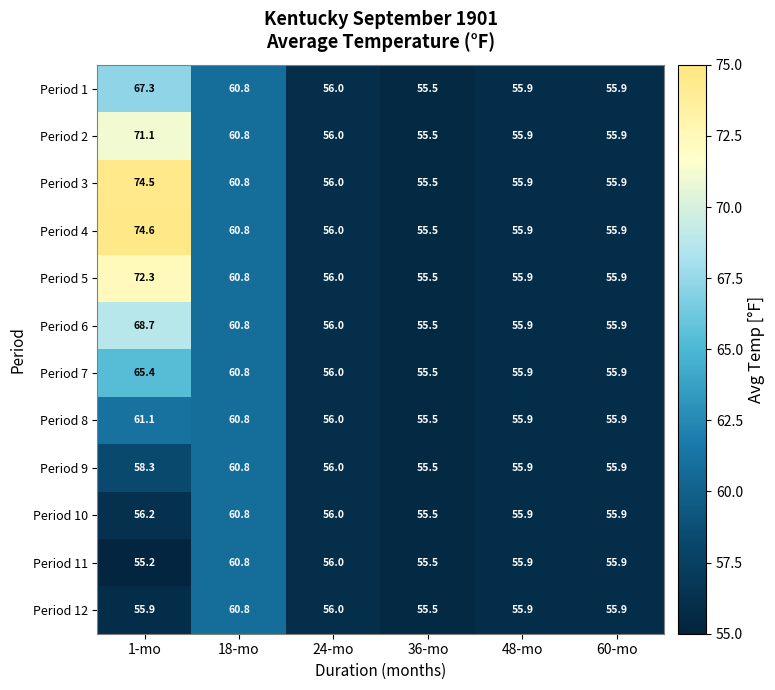

Which series changed the most between 1-mo and 36-mo?

Period 4